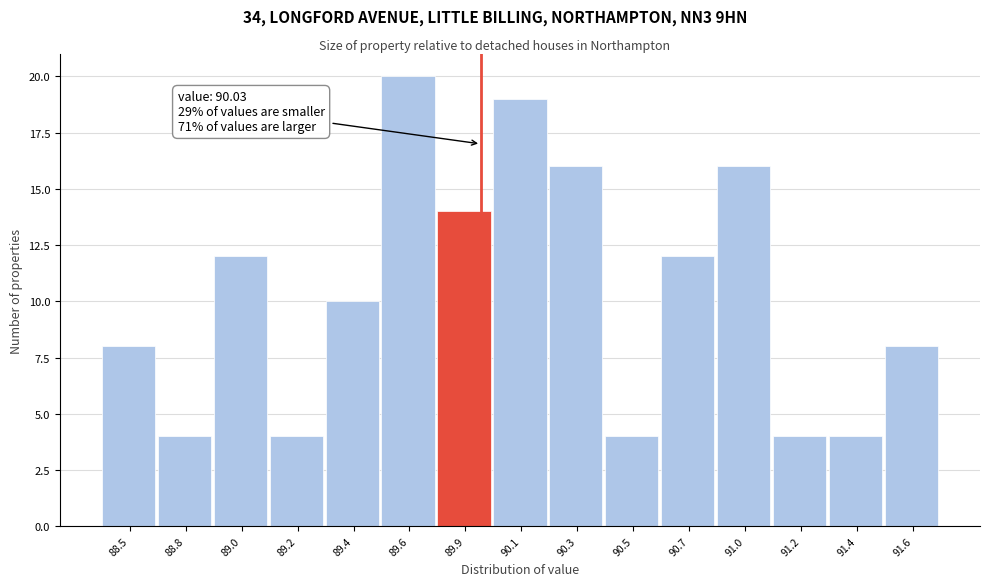

Reading left to right, list all the values displayed in this chart.

88.5=8	88.8=4	89.0=12	89.2=4	89.4=10	89.6=20	89.9=14	90.1=19	90.3=16	90.5=4	90.7=12	91.0=16	91.2=4	91.4=4	91.6=8